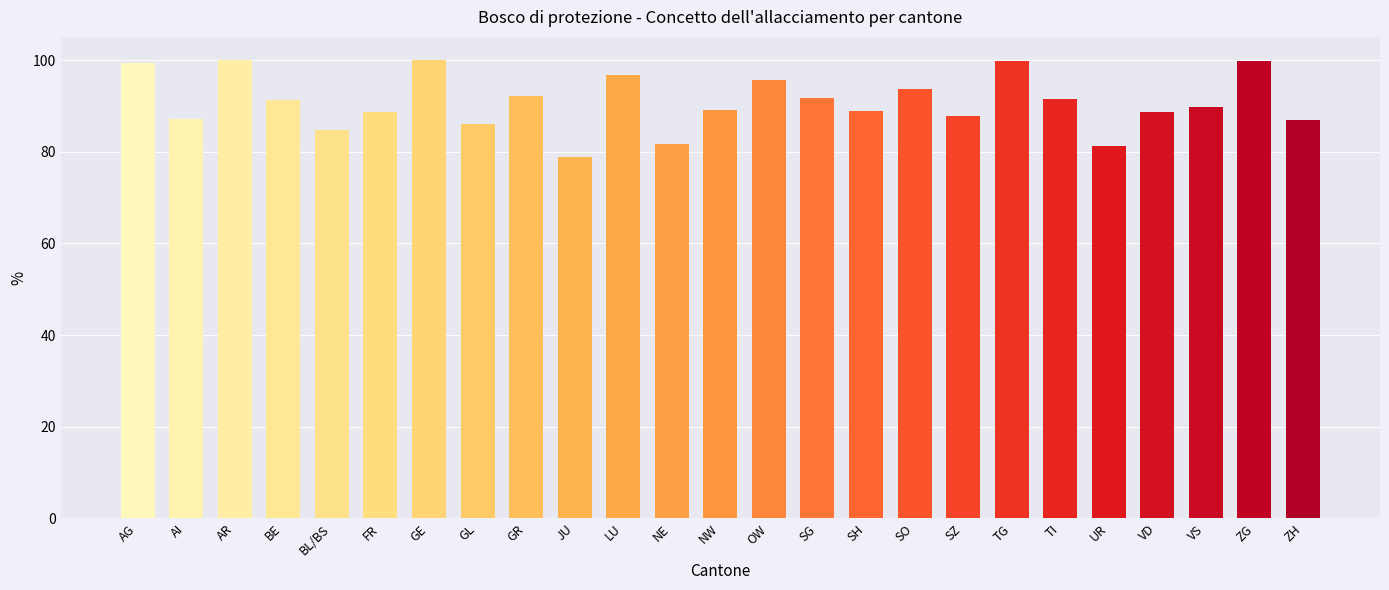

At which category does the chart reach its minimum across all series?

JU